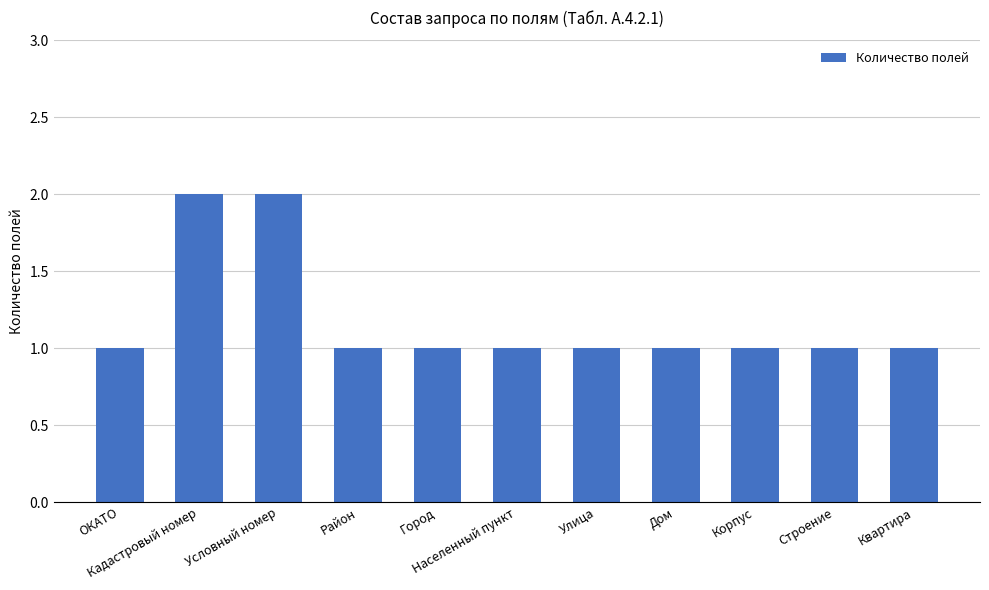

What is the sum of the values at Условный номер and Корпус?

3